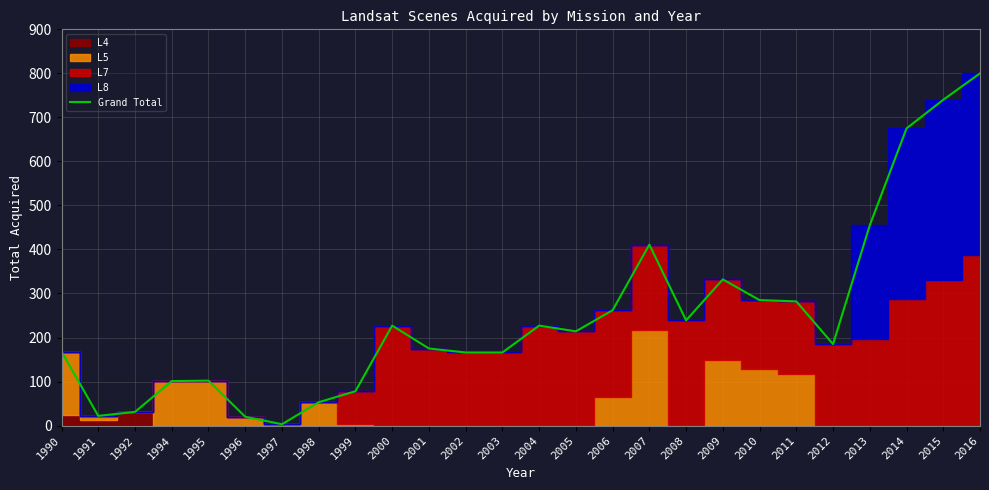

Reading left to right, what are all the values shown in this chart?

1990=168	1991=22	1992=31	1994=101	1995=102	1996=20	1997=3	1998=53	1999=78	2000=227	2001=175	2002=166	2003=166	2004=227	2005=214	2006=262	2007=411	2008=239	2009=332	2010=285	2011=282	2012=185	2013=455	2014=675	2015=740	2016=800